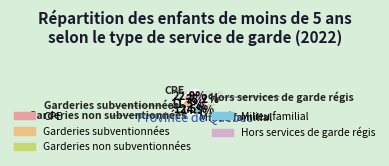

What is the smallest slice in the pie chart?

Garderies subventionnées